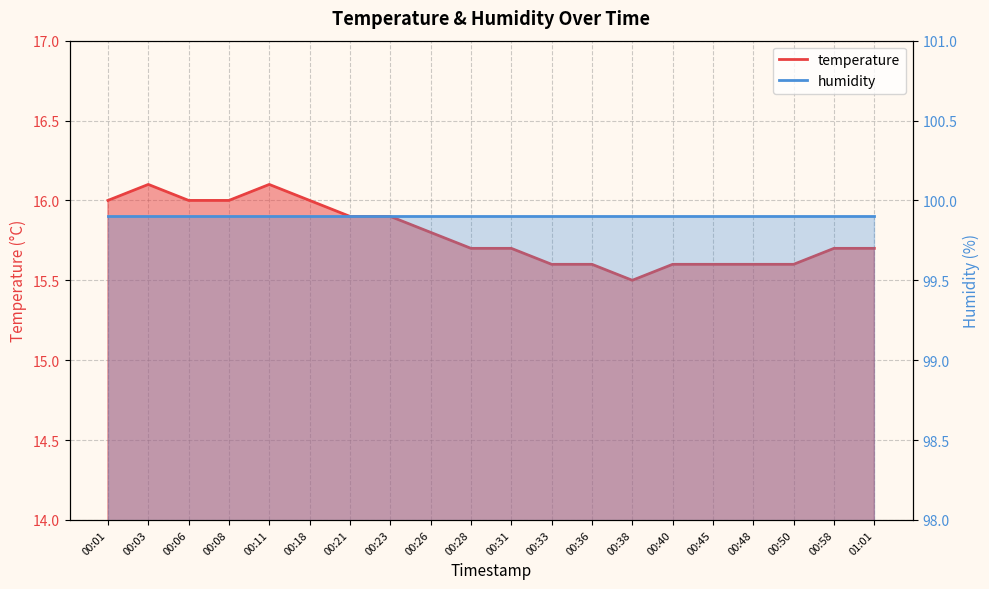

Does the chart have visible grid lines?

Yes